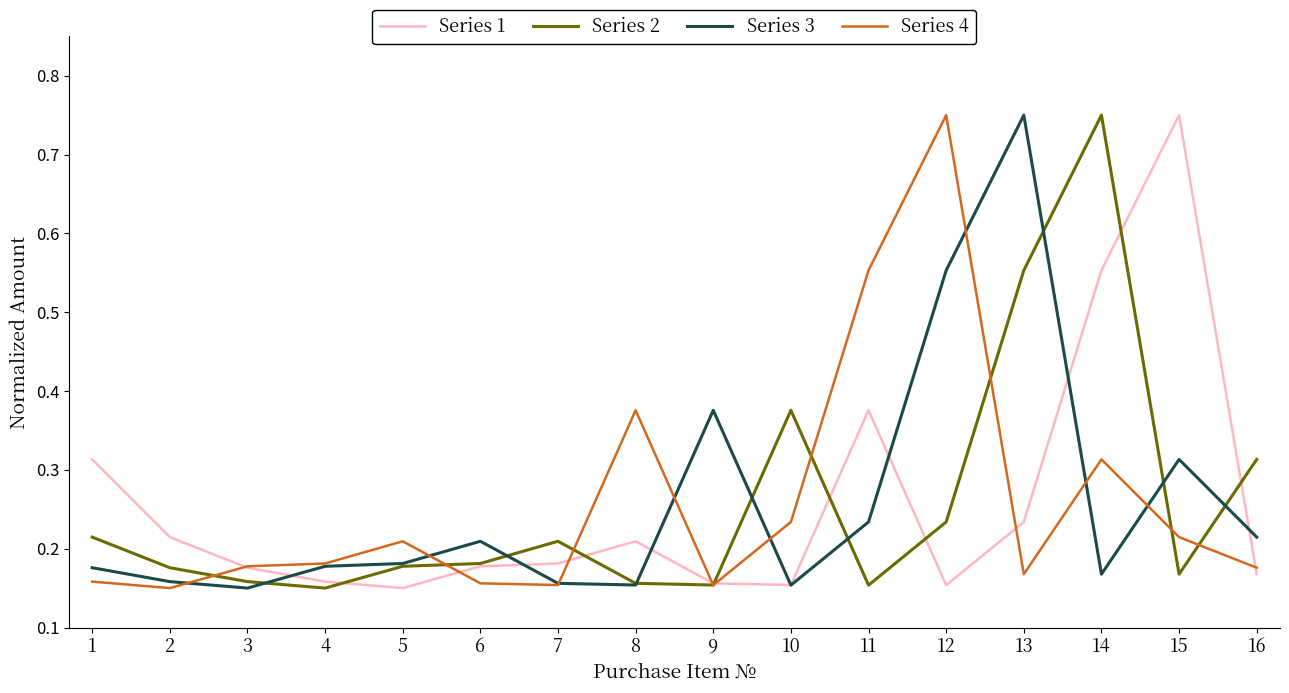

Which series changed the most between 3 and 13?

Series 3